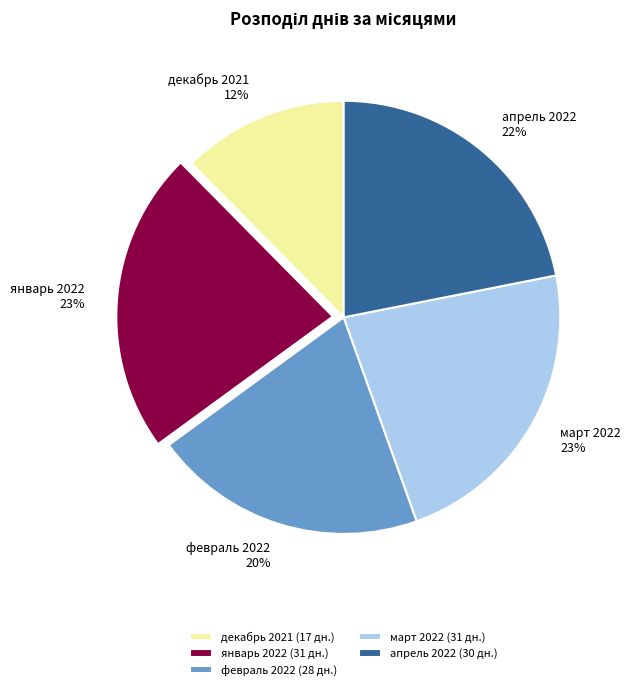

Is there any slice that represents more than half of the pie?

No